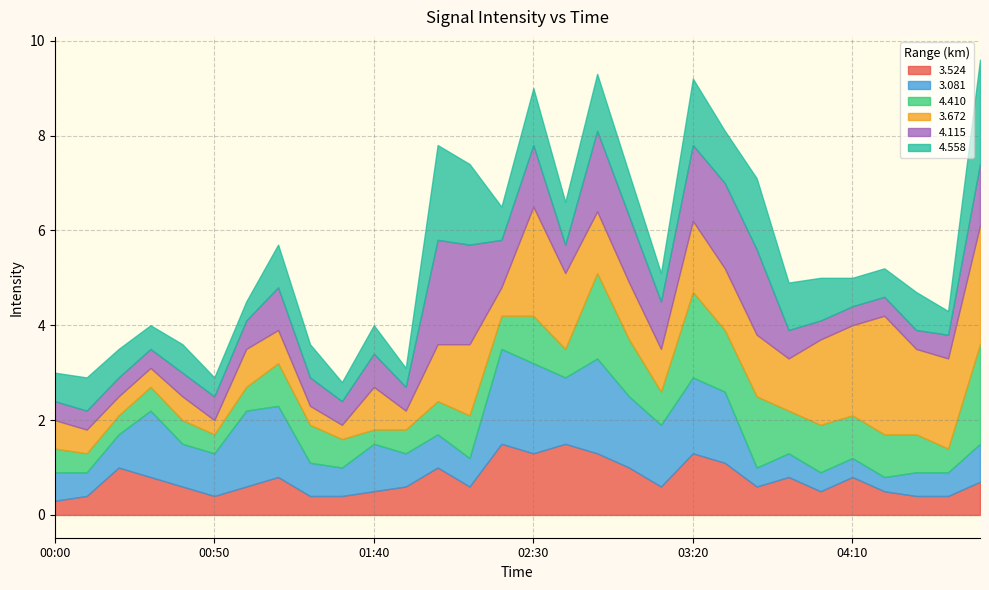

What is the sum of the 4.410 values at 01:00 and 00:10?

0.9